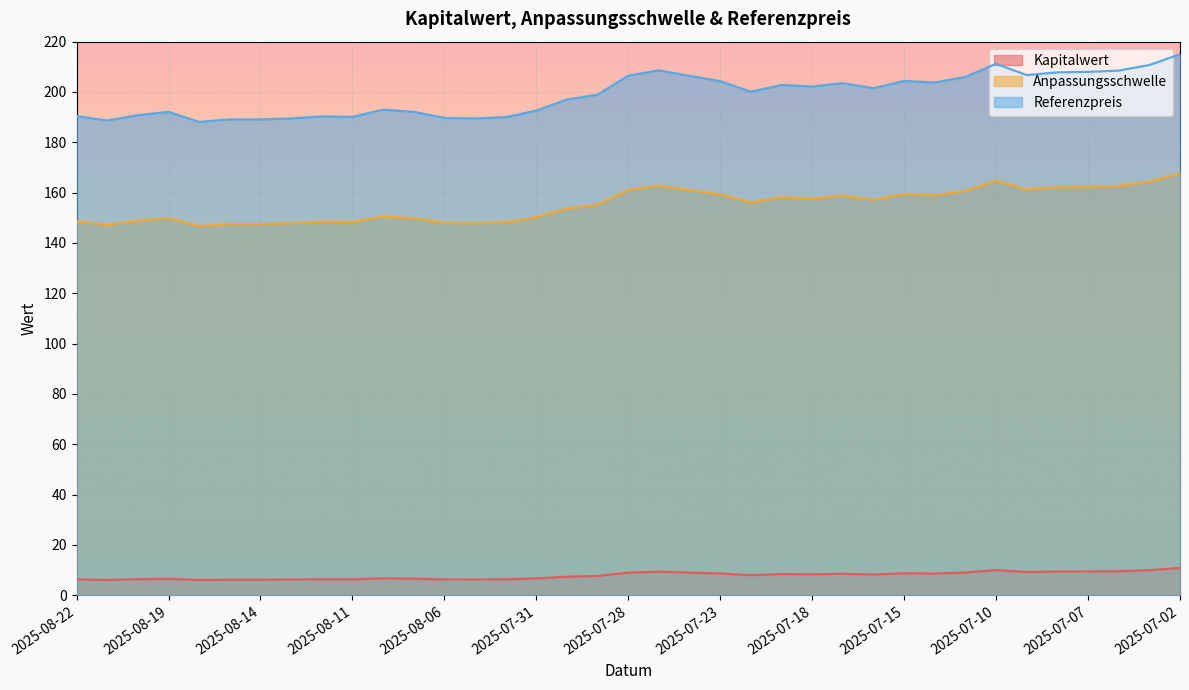

What is the value of the Anpassungsschwelle point at the 6th from the left?

147.5